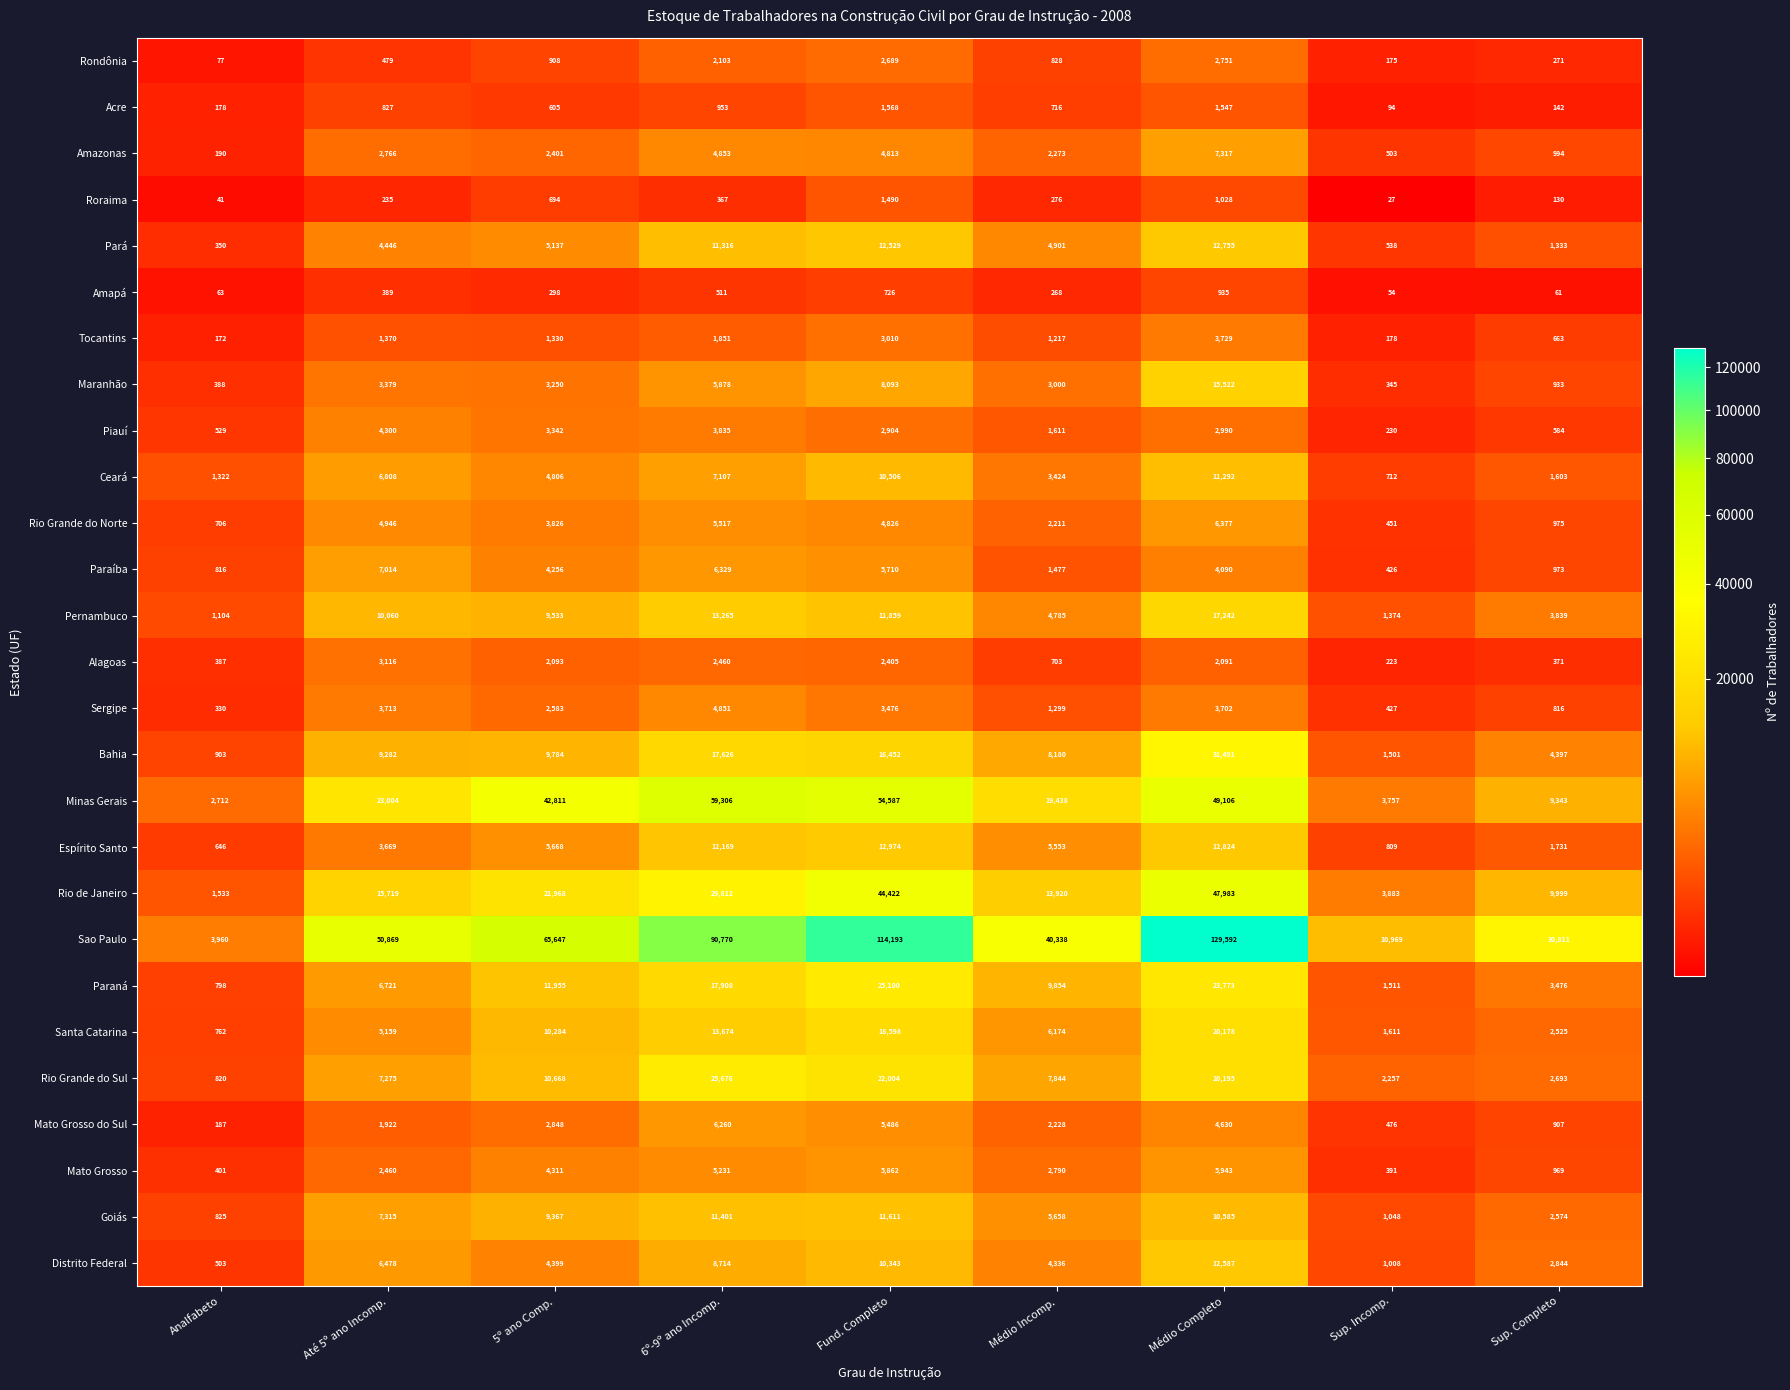

Which label corresponds to the largest value in the chart?

Médio Completo